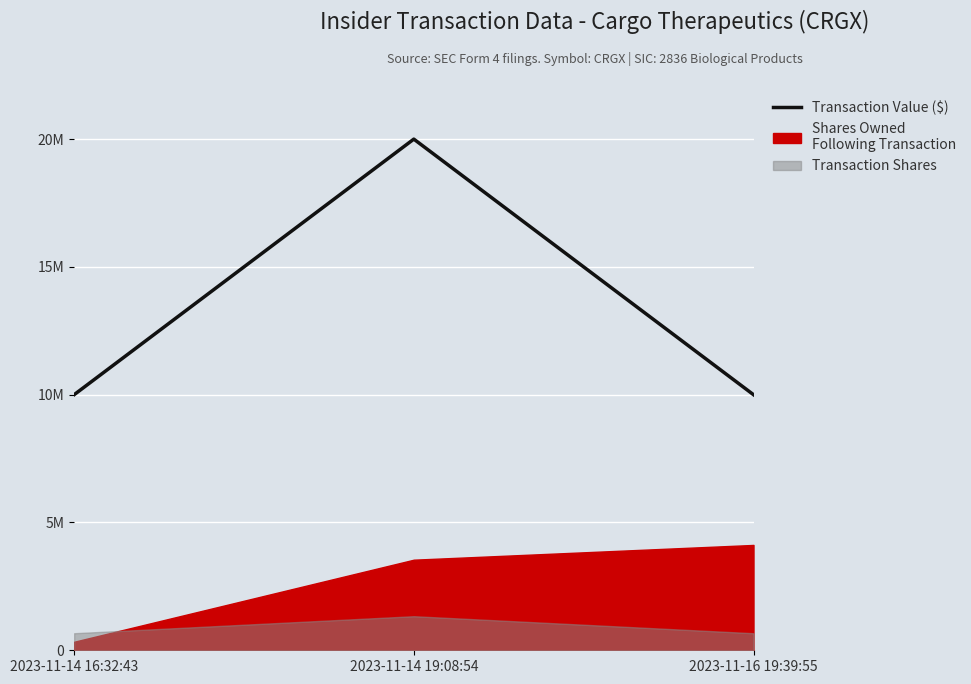

What is the ratio of the value at 2023-11-14 19:08:54 to the value at 2023-11-16 19:39:55?

2.0